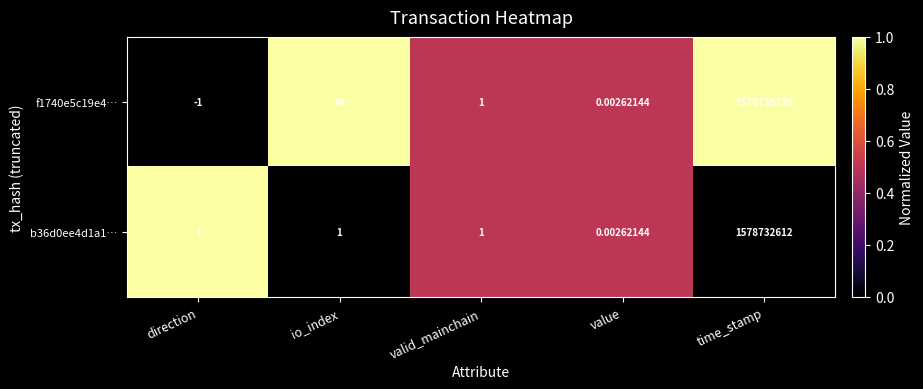

Which series has the widest spread of values?

f1740e5c19e4…